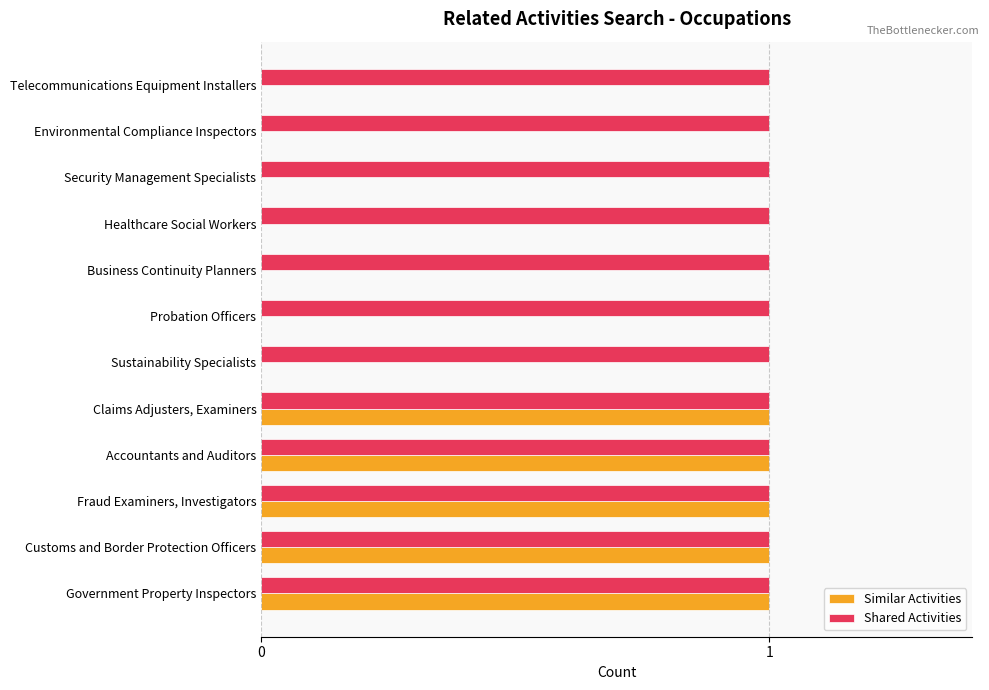

Is it true that Similar Activities equals -1 at Telecommunications Equipment Installers?

False